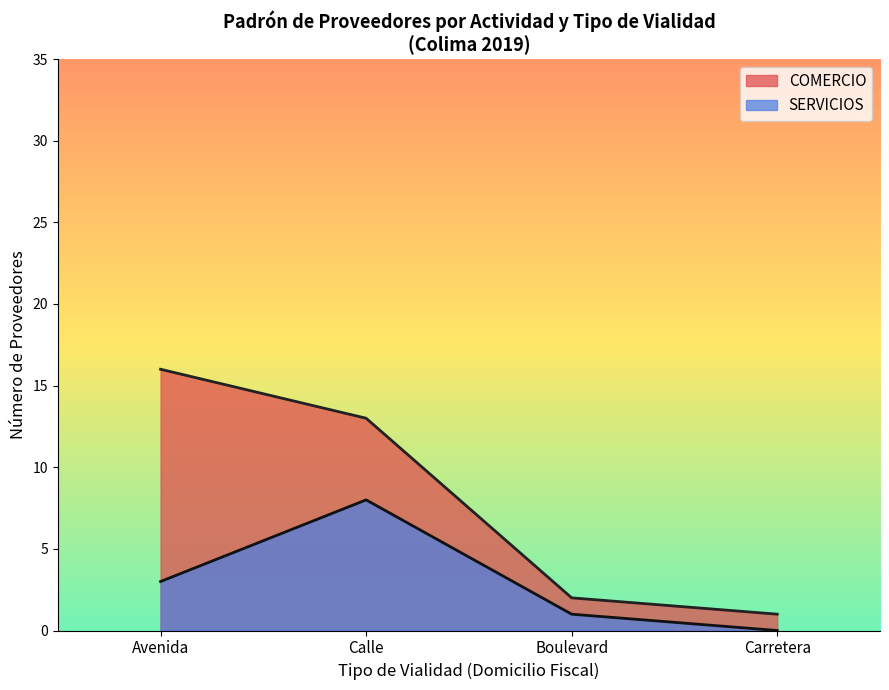

At which label is SERVICIOS closest to 4?

Avenida